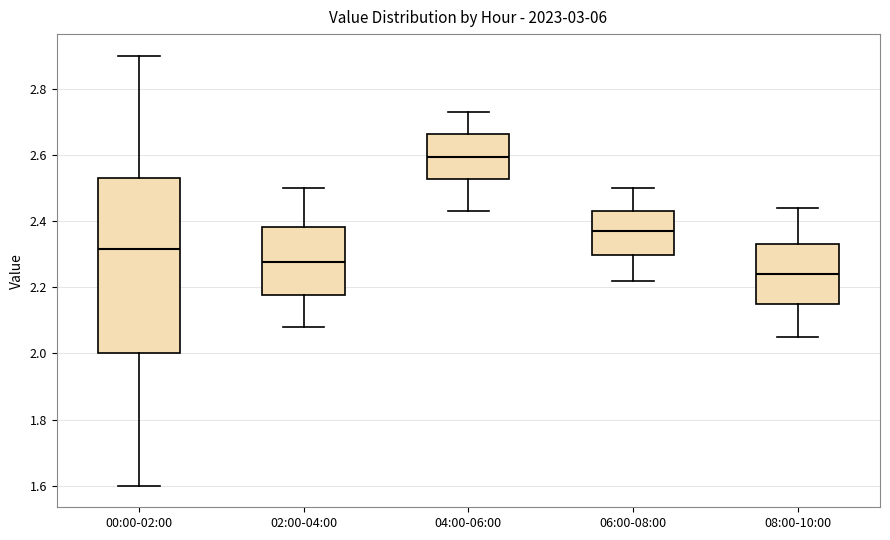

Which box's median line is the highest?

04:00-06:00